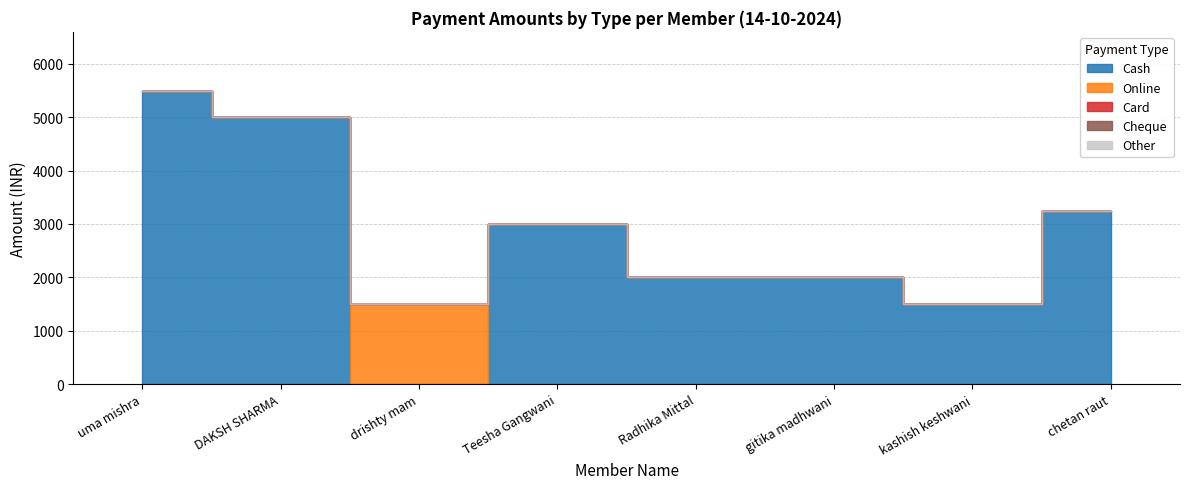

Does the chart display data point markers on the line(s)?

No